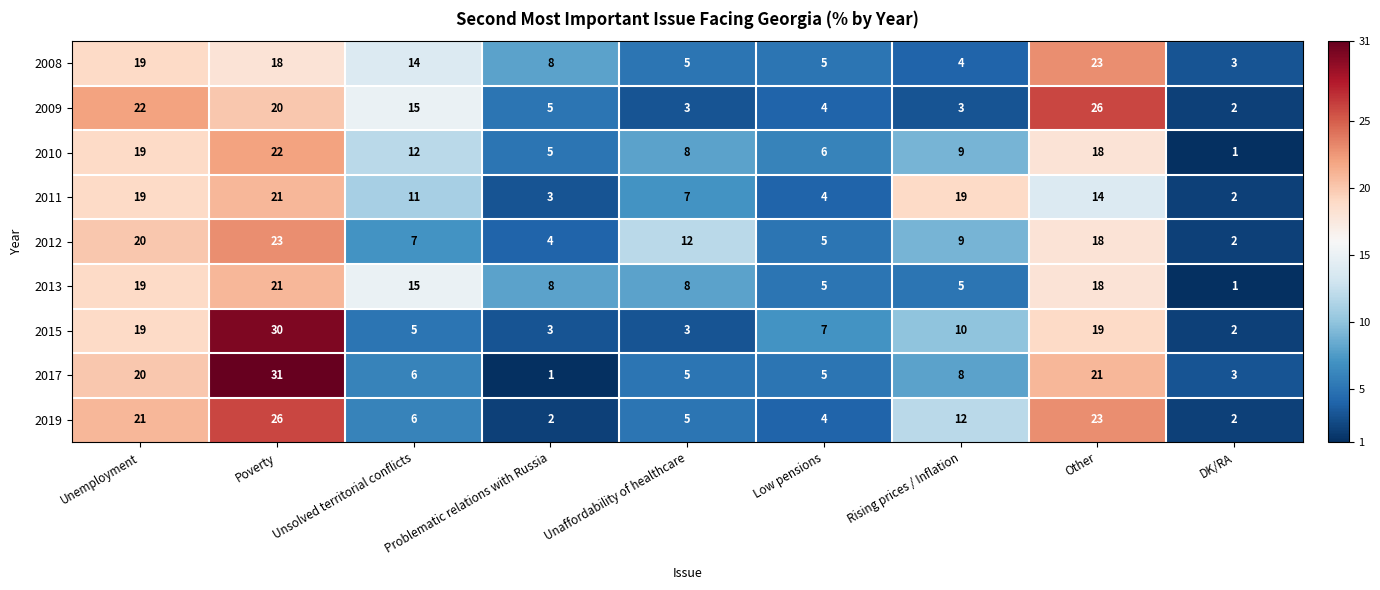

How many series are shown in this chart?

9